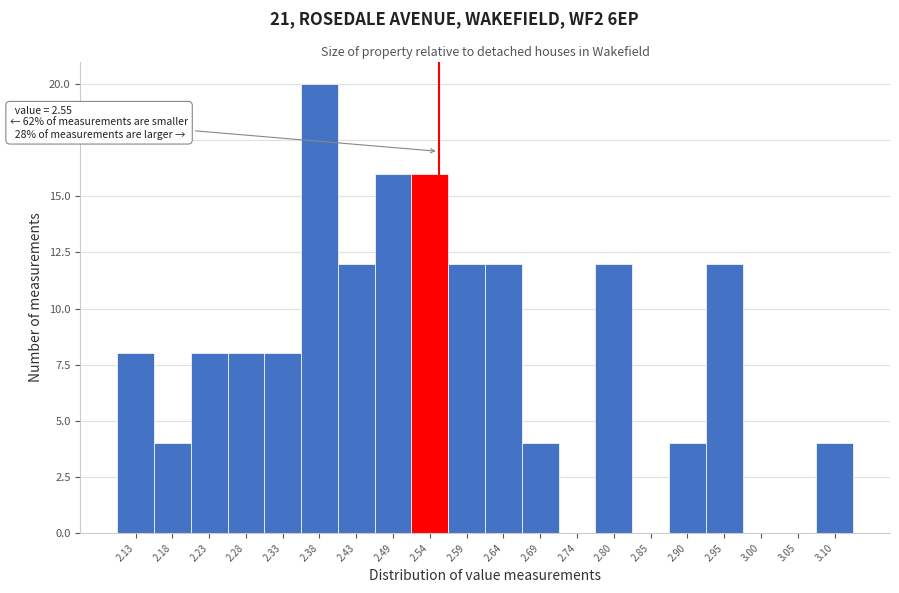

Which range on the x-axis has the tallest bar?

2.36 to 2.41